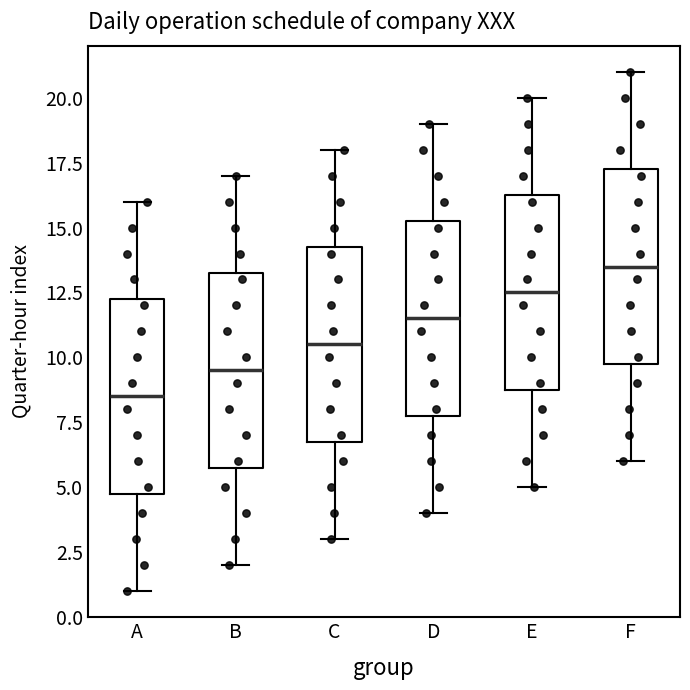

Reading left to right, transcribe this box plot: for each box, give where its median line is, the range the box spans, and where its two whiskers end, as read against the y-axis. The values are not printed on the chart, so give them approximately, as read against the axis.

A: median 8.5, box 5.0 to 12.5, whiskers 1.0 to 16.0
B: median 9.5, box 6.0 to 13.5, whiskers 2.0 to 17.0
C: median 10.5, box 7.0 to 14.5, whiskers 3.0 to 18.0
D: median 11.5, box 8.0 to 15.5, whiskers 4.0 to 19.0
E: median 12.5, box 9.0 to 16.5, whiskers 5.0 to 20.0
F: median 13.5, box 10.0 to 17.5, whiskers 6.0 to 21.0